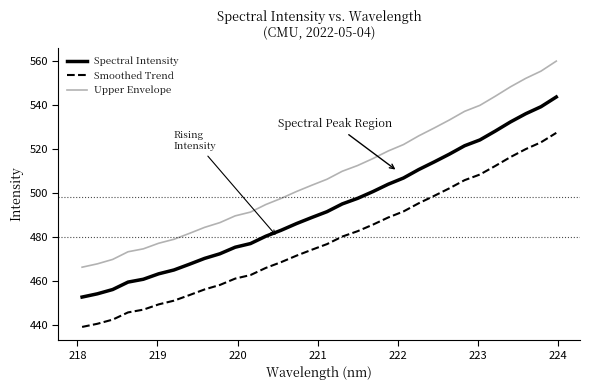

How many lines are shown in the chart?

3